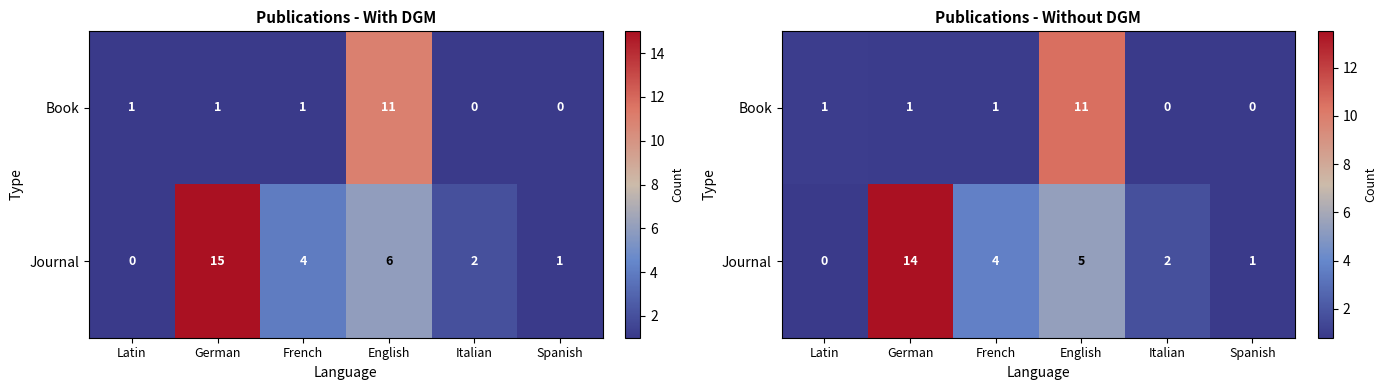

Where does the Journal series first go above 3?

German